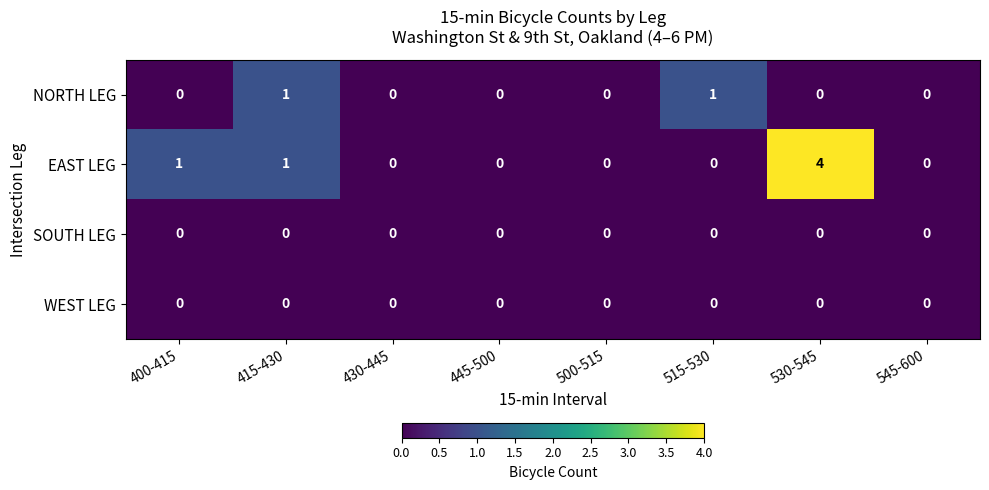

The value of WEST LEG at 415-430 is 0. True or false?

True